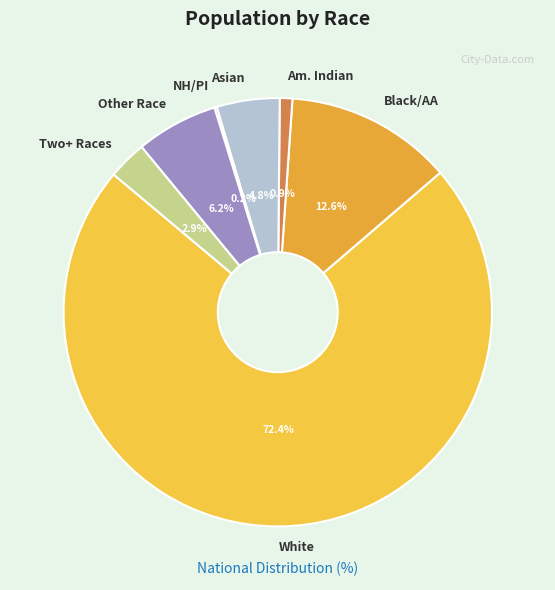

Does Asian represent more than half of the total?

No